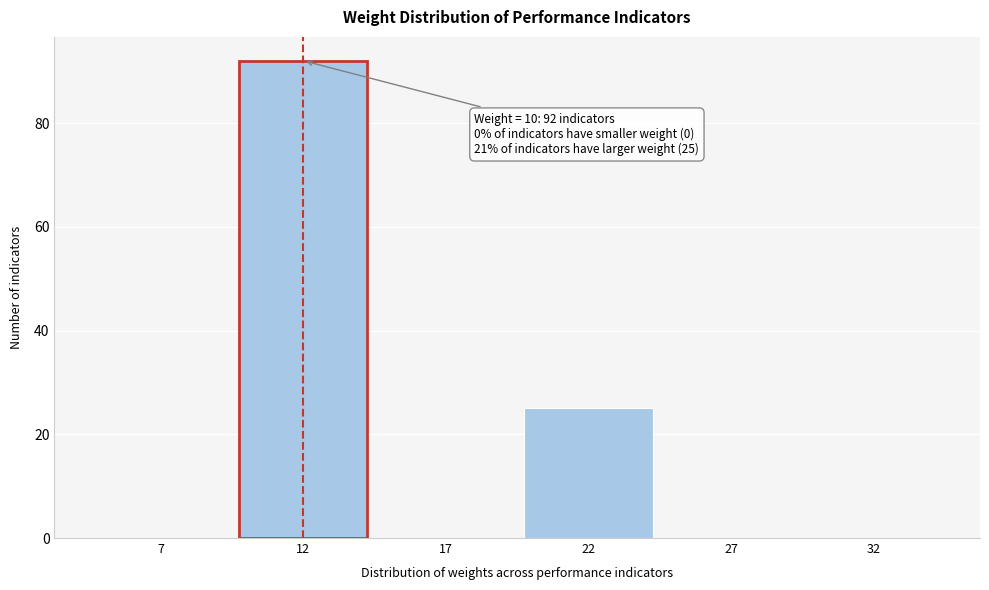

Reading right to left, what are all the values shown in this chart?

32=0	27=0	22=25	17=0	12=92	7=0